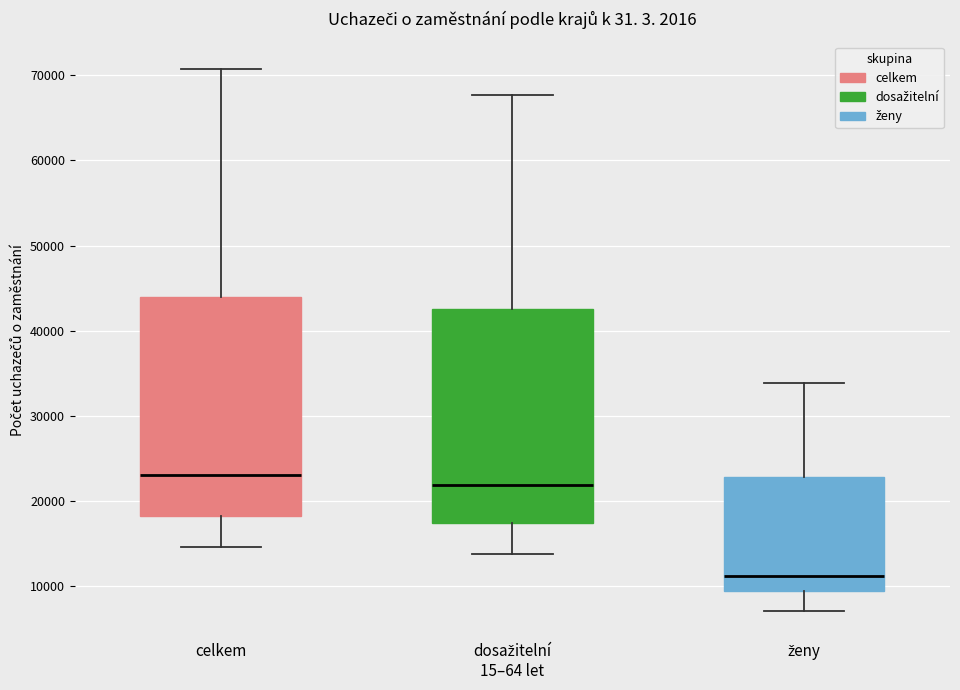

Where is the upper edge of the box for ženy on the y-axis? The values are not printed on the chart, so give them approximately, as read against the axis.

23000